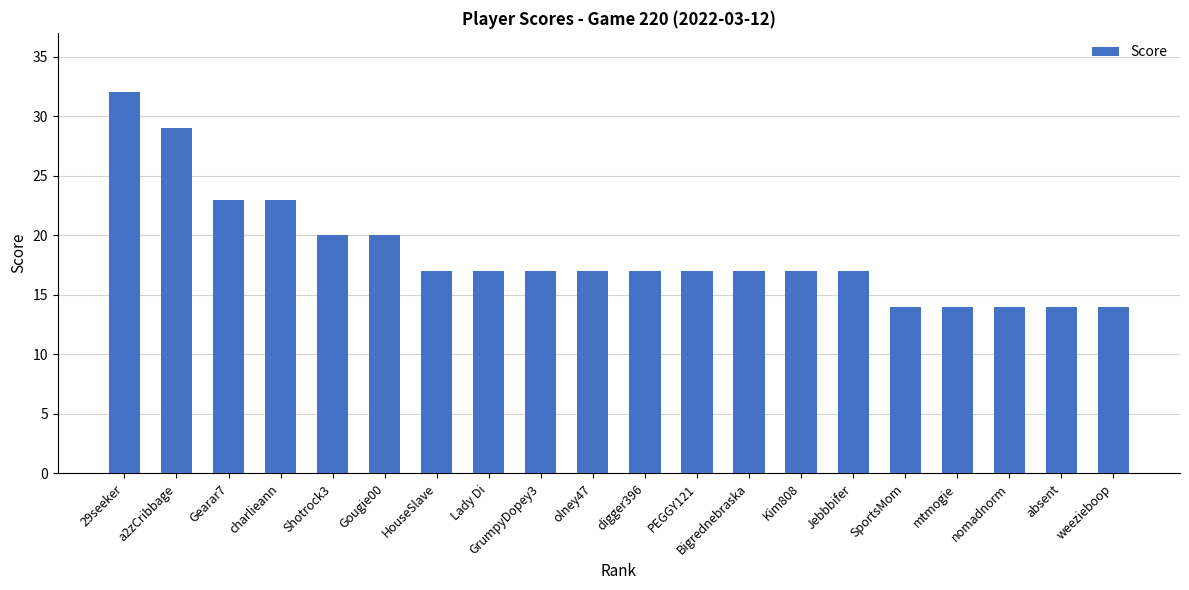

What is the change in value from a2zCribbage to nomadnorm?

-15